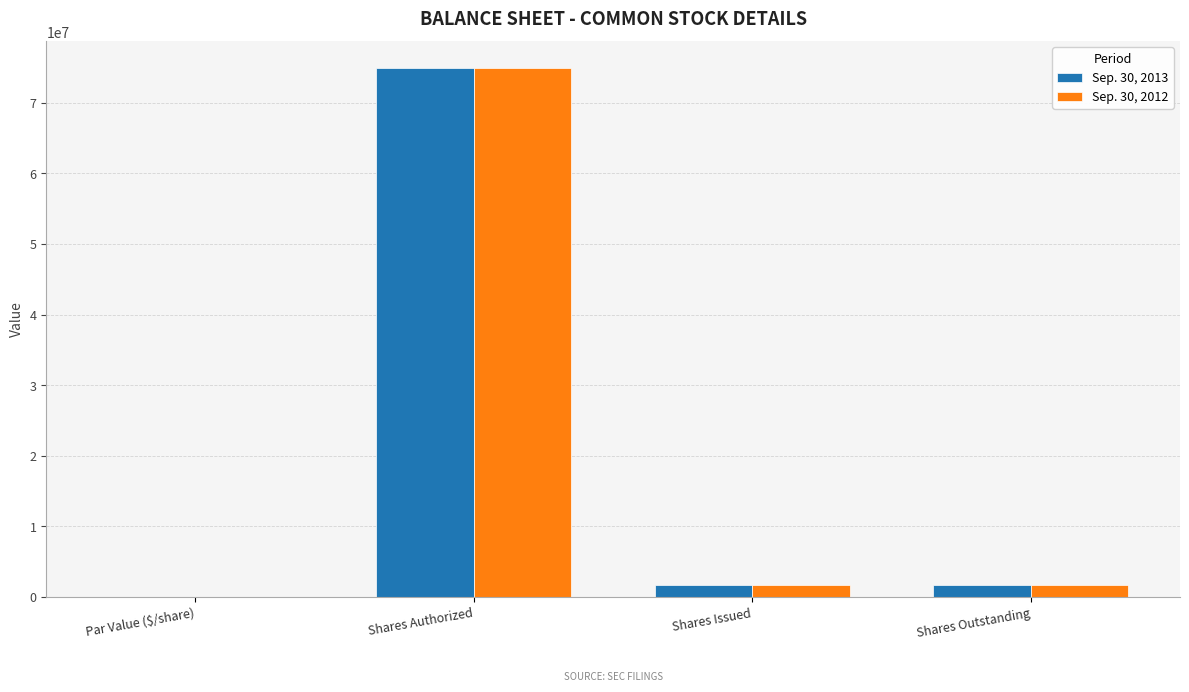

The Sep. 30, 2013 series shows 1624732.0 at Shares Outstanding. True or false?

True